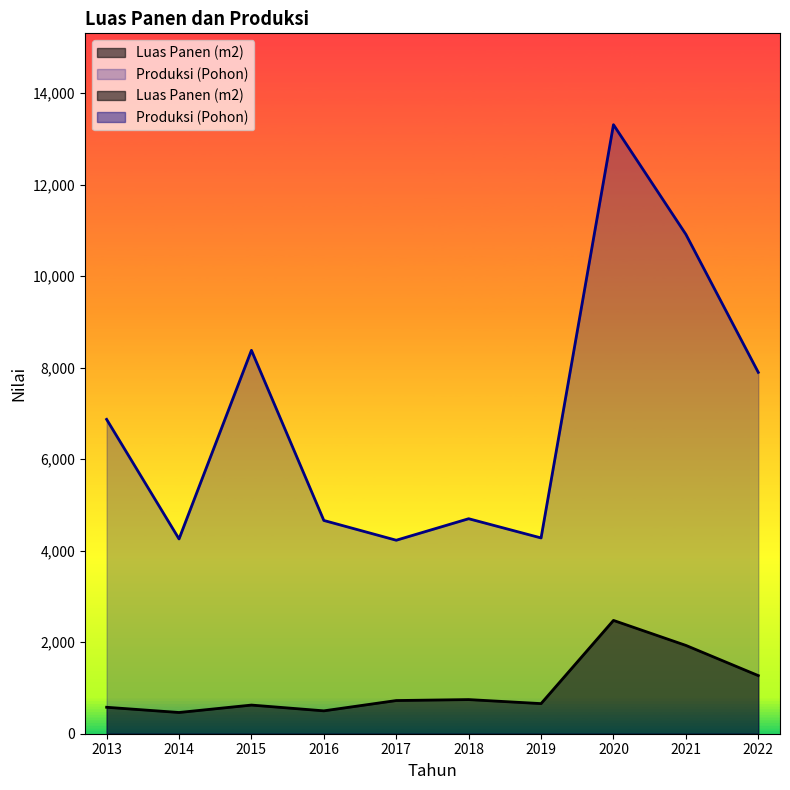

Rank the series by their maximum value, from highest to lowest.

Produksi (Pohon), Luas Panen (m2)